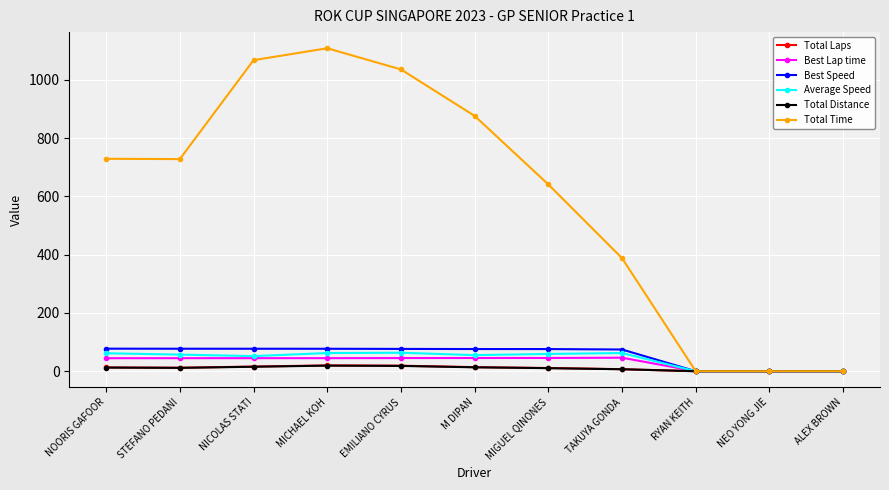

The Best Speed series shows 131.5 at STEFANO PEDANI. True or false?

False